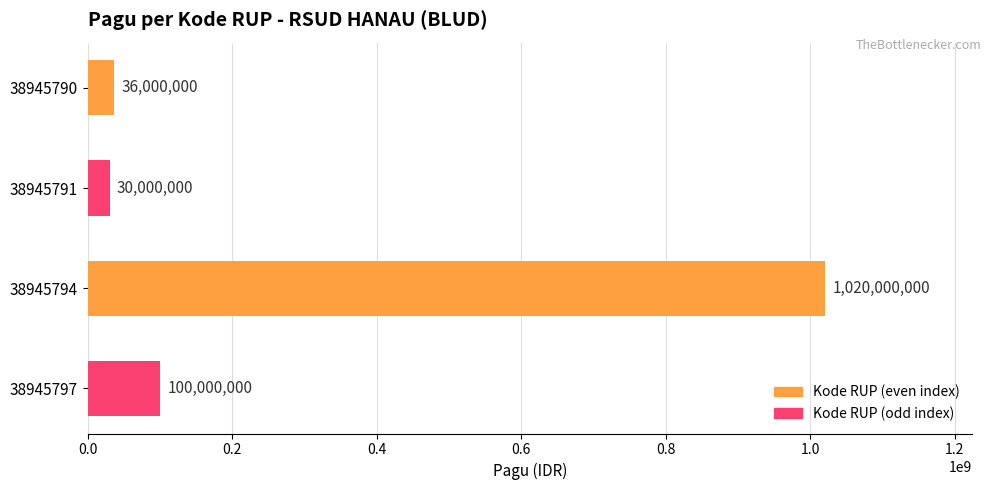

What is the value of the 4th bar from the top?

100000000